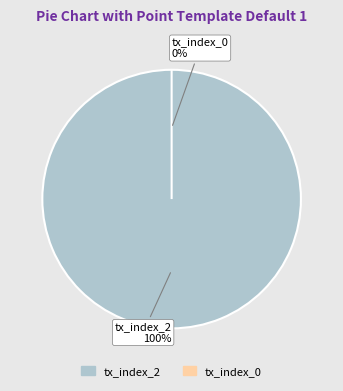

How many slices are in this pie chart?

2